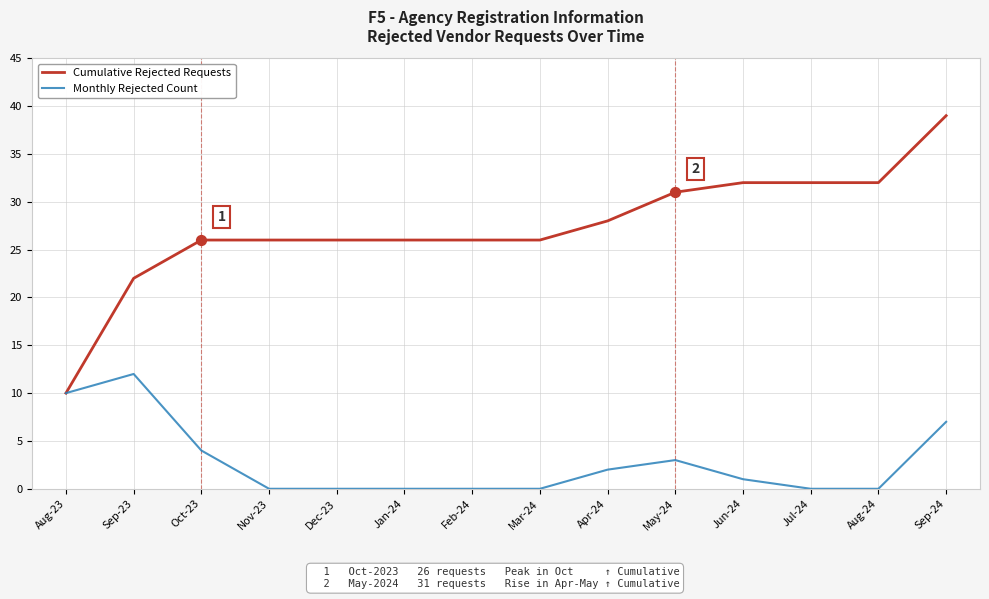

Between Jan-24 and Aug-24, which series saw the biggest shift?

Cumulative Rejected Requests